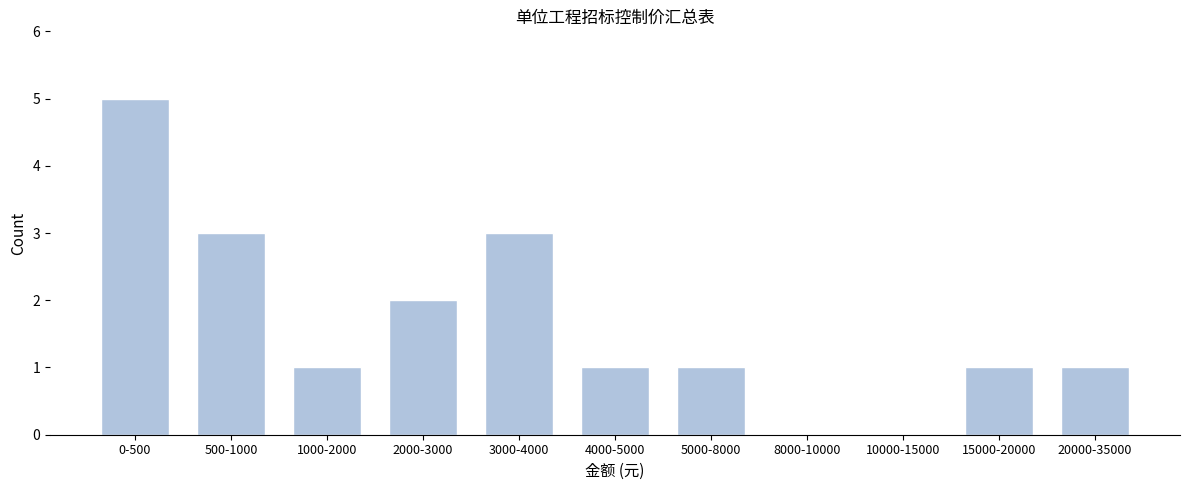

Reading left to right, list all the values displayed in this chart.

0-500=5	500-1000=3	1000-2000=1	2000-3000=2	3000-4000=3	4000-5000=1	5000-8000=1	8000-10000=0	10000-15000=0	15000-20000=1	20000-35000=1